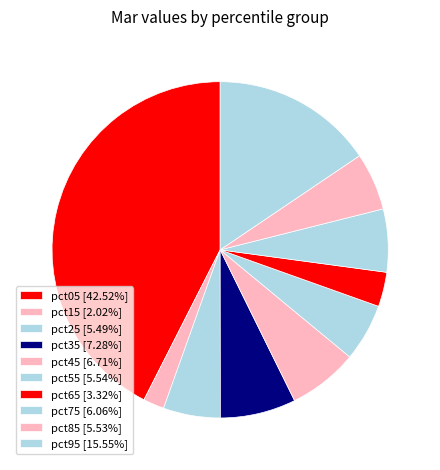

How many slices are in this pie chart?

10